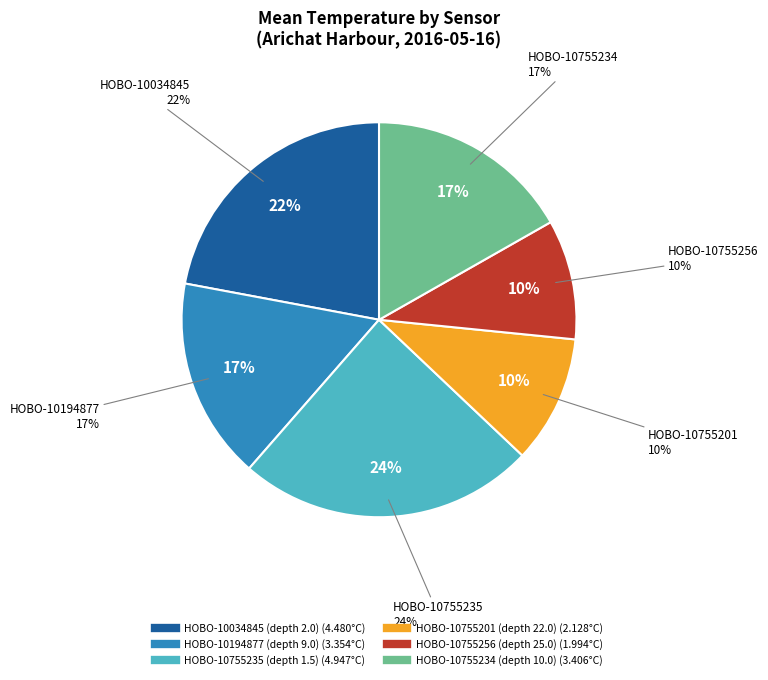

Does HOBO-10194877 (depth 9.0) represent more than half of the total?

No